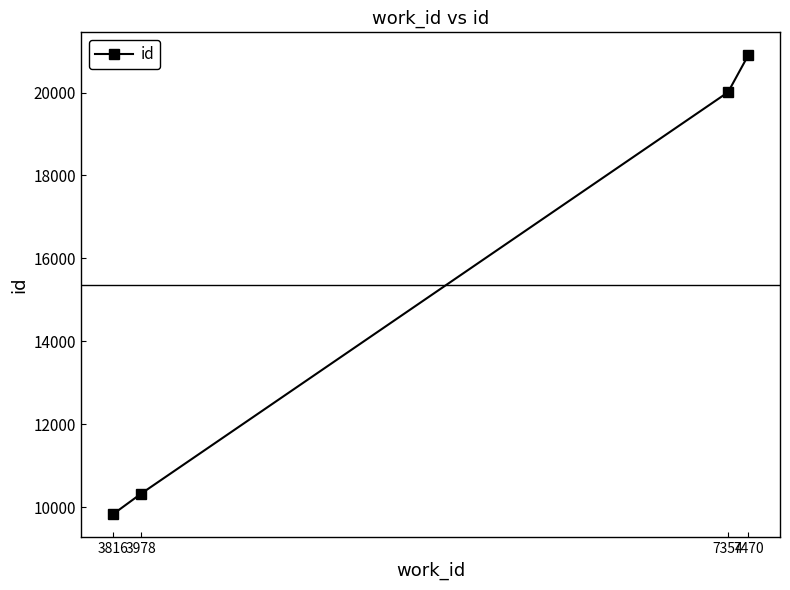

How many data points does each series have?

4